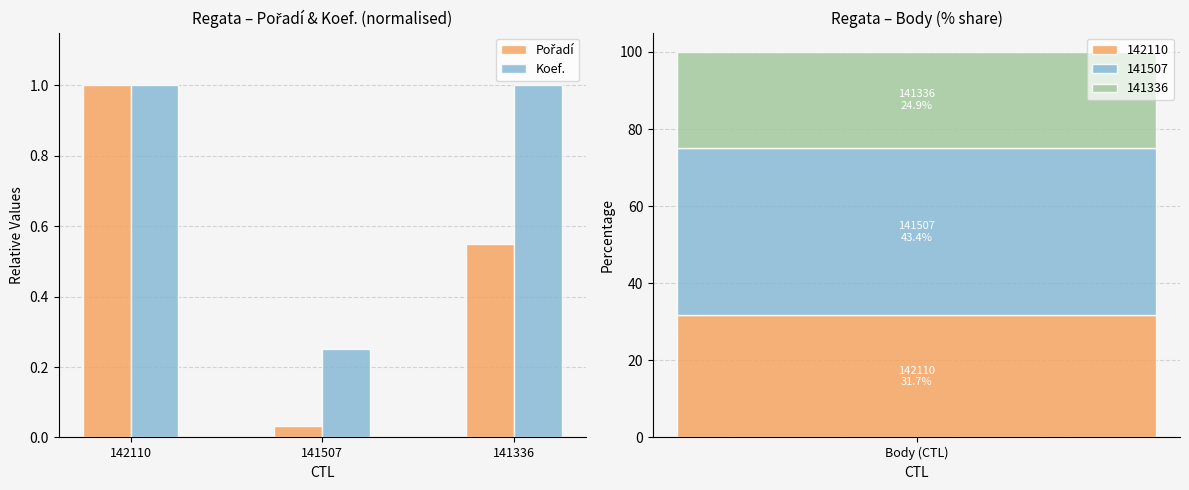

How many groups of bars are there?

3